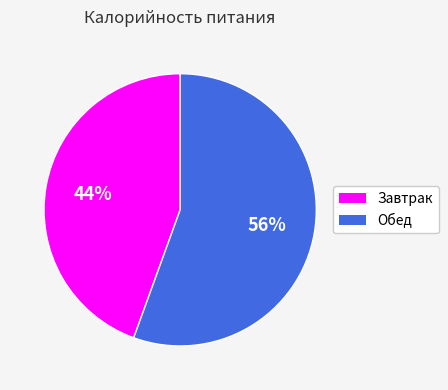

Is it true that Завтрак is 44% of the pie?

True